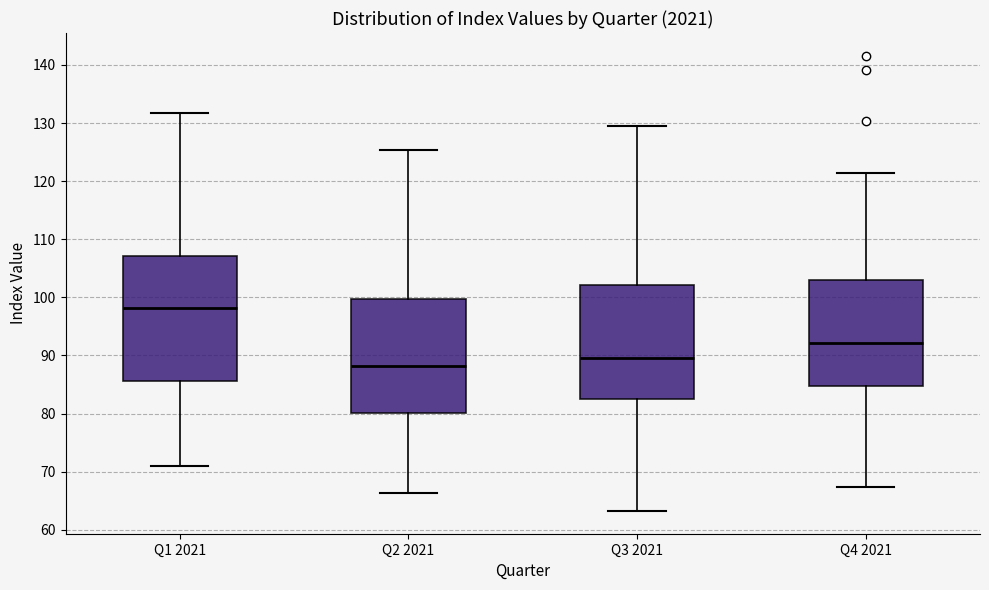

Which box's median line is the lowest?

Q2 2021